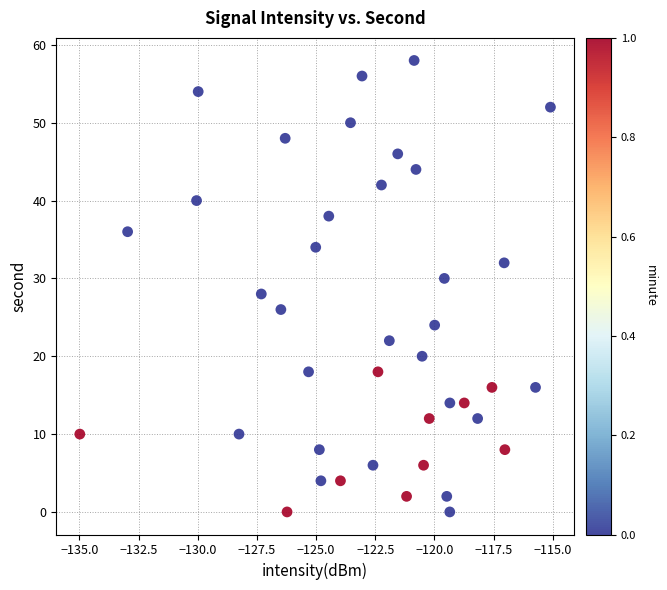

What is the range of Y values (max minus min)?

58